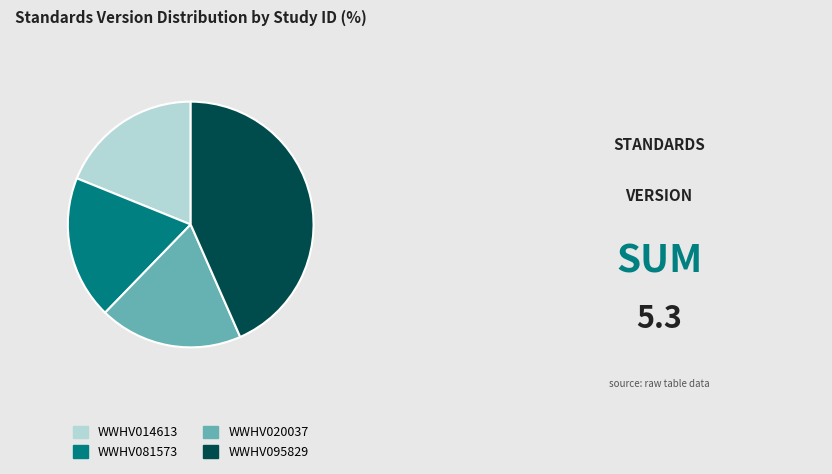

Is the sum of WWHV020037 and WWHV014613 greater than half?

No